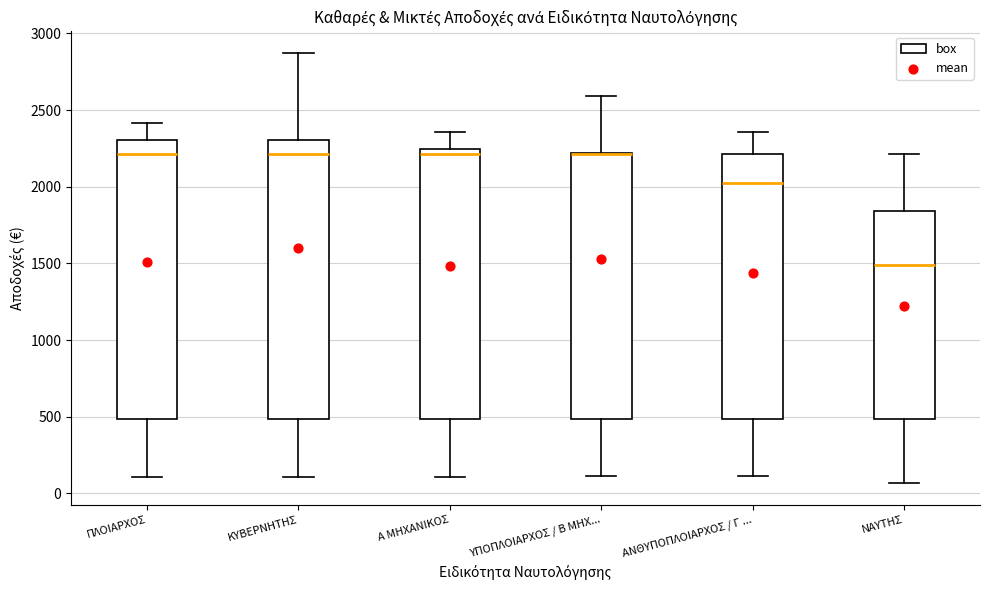

Where does the median line of the box for ΠΛΟΙΑΡΧΟΣ sit on the y-axis? The values are not printed on the chart, so give them approximately, as read against the axis.

2200